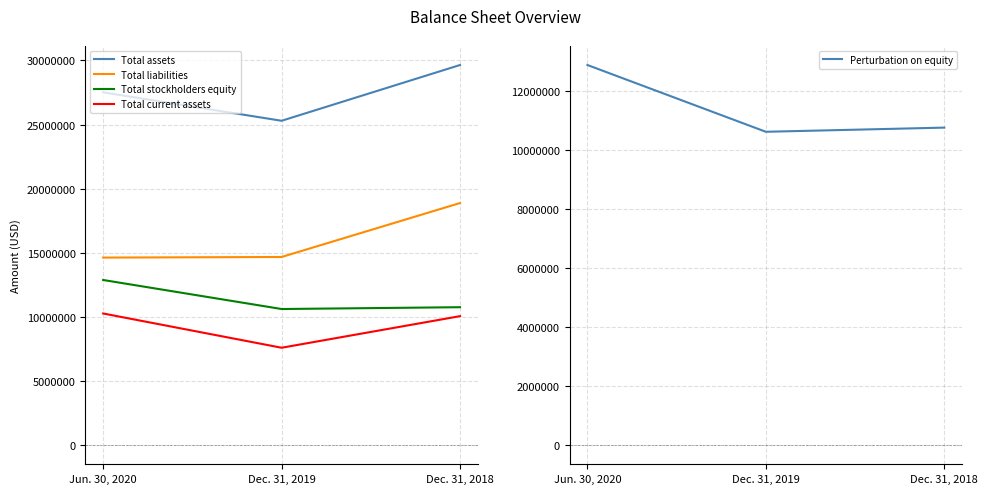

The Total liabilities series shows 30669966 at Dec. 31, 2018. True or false?

False